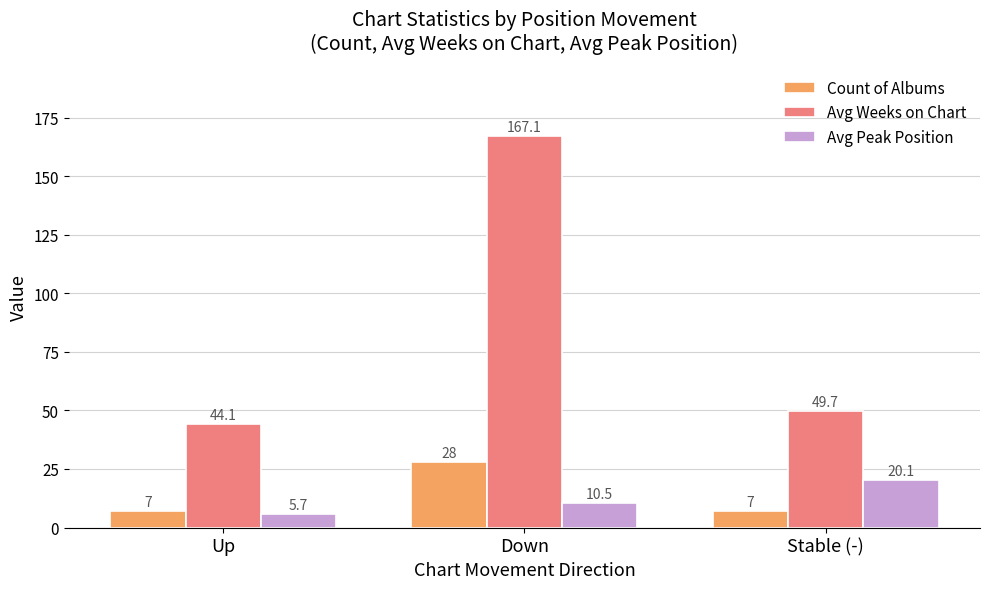

What is the greatest value displayed?

167.1